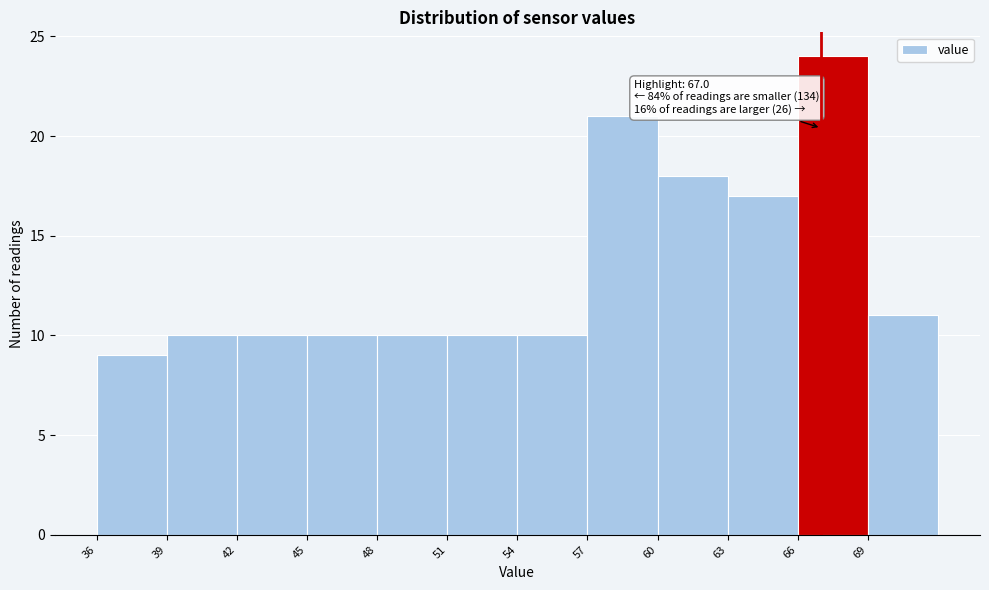

Over which range of the x-axis is the bar tallest?

66 to 69